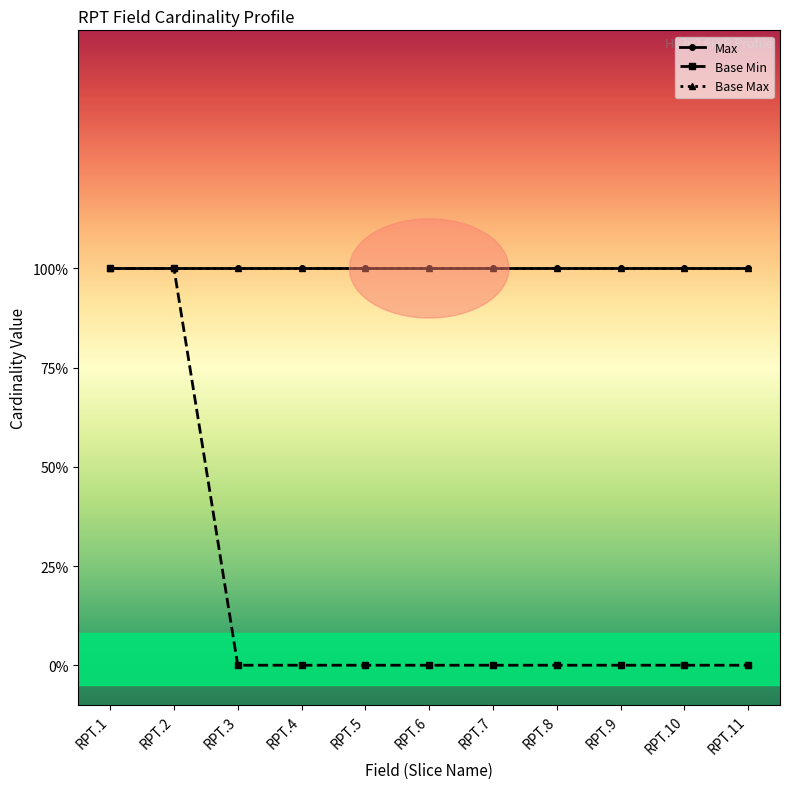

Is this an area chart (filled region under the line)?

No